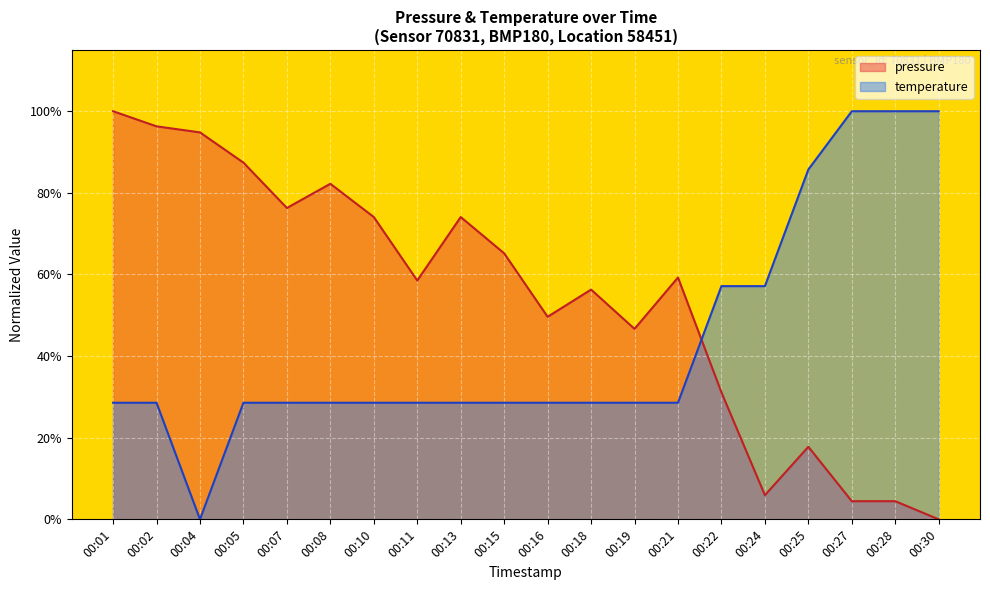

How many temperature values are between 0 and 1?

20